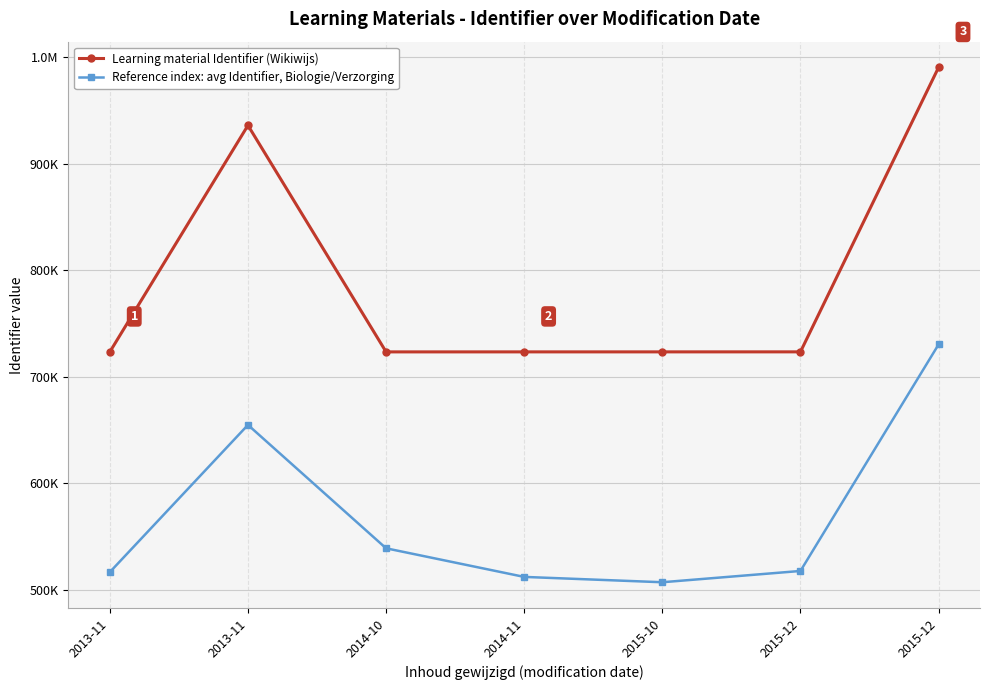

At which category does Learning material Identifier (Wikiwijs) reach its first local valley?

2014-10